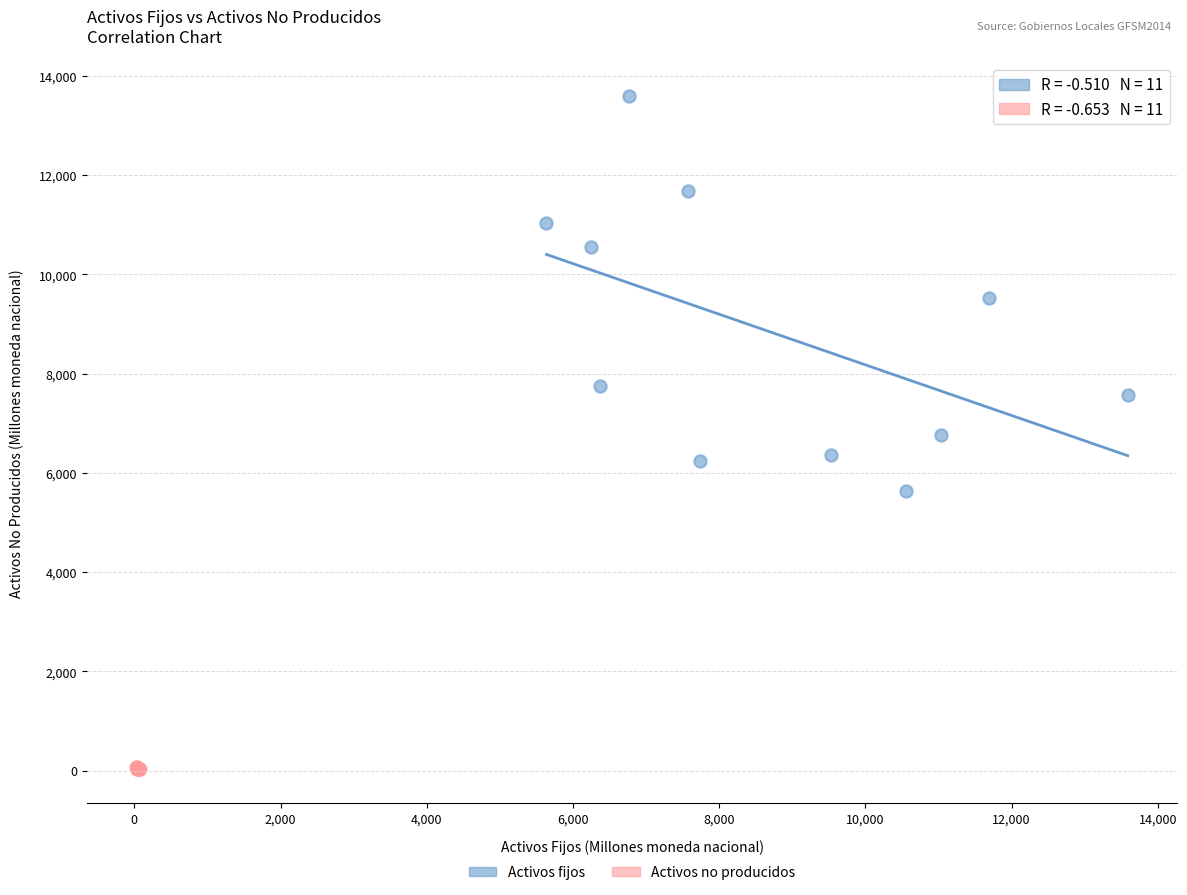

What are all the series names shown in the legend?

Activos fijos, Activos no producidos